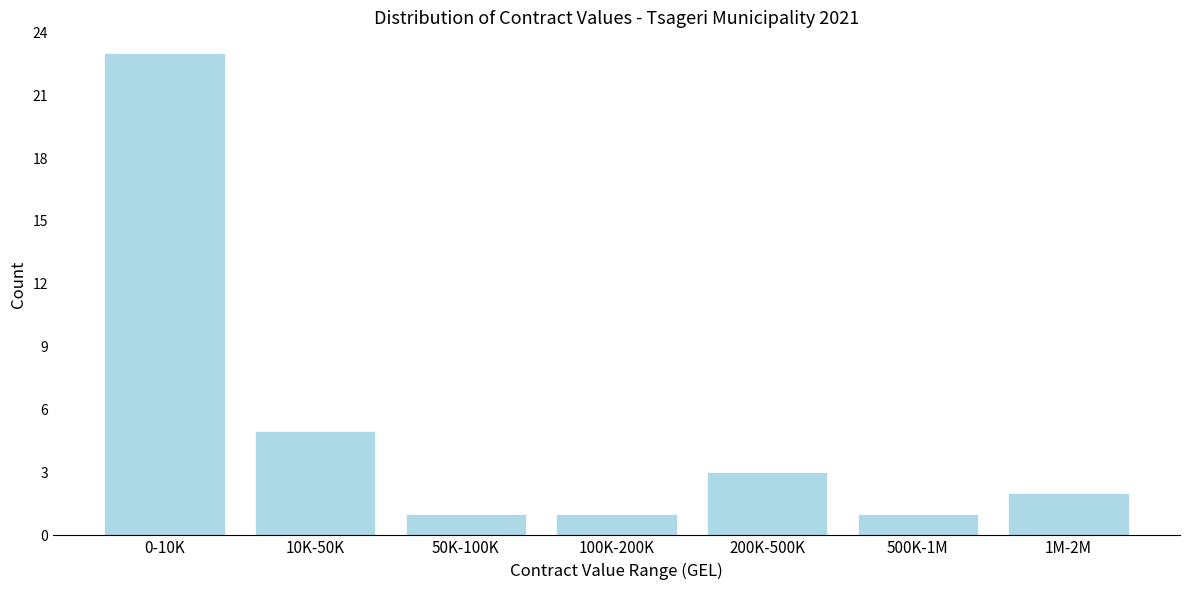

Reading right to left, what are all the values shown in this chart?

2	1	3	1	1	5	23